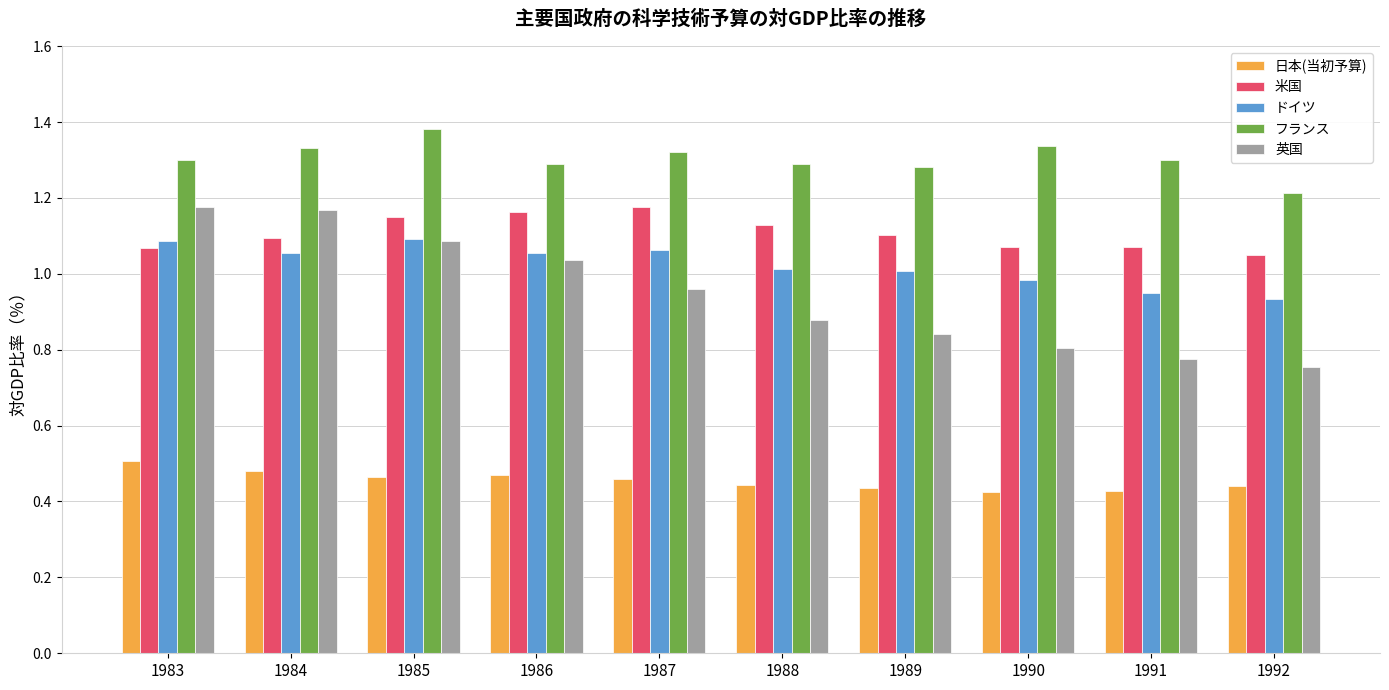

Which series has the largest total across all categories?

フランス